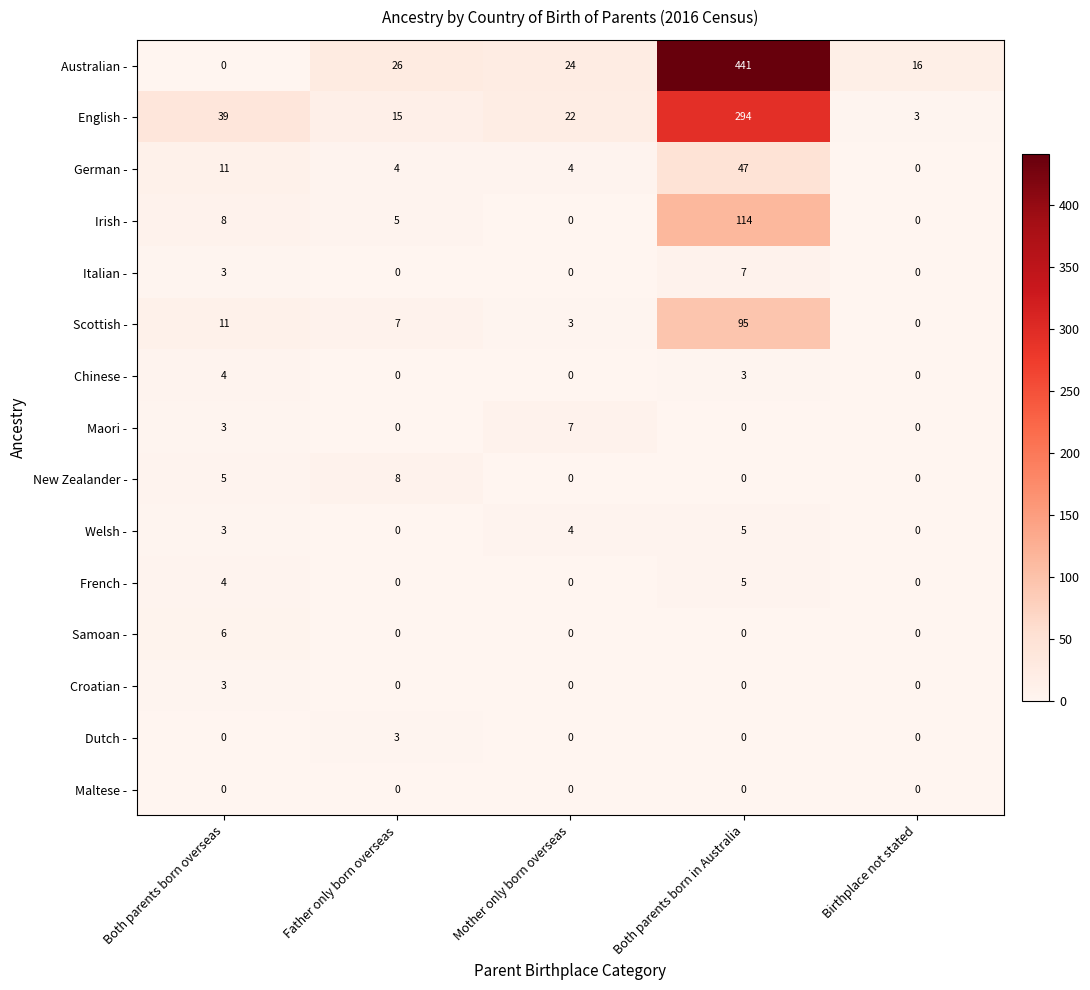

What is the sum of the English - values at Birthplace not stated and Both parents born in Australia?

297